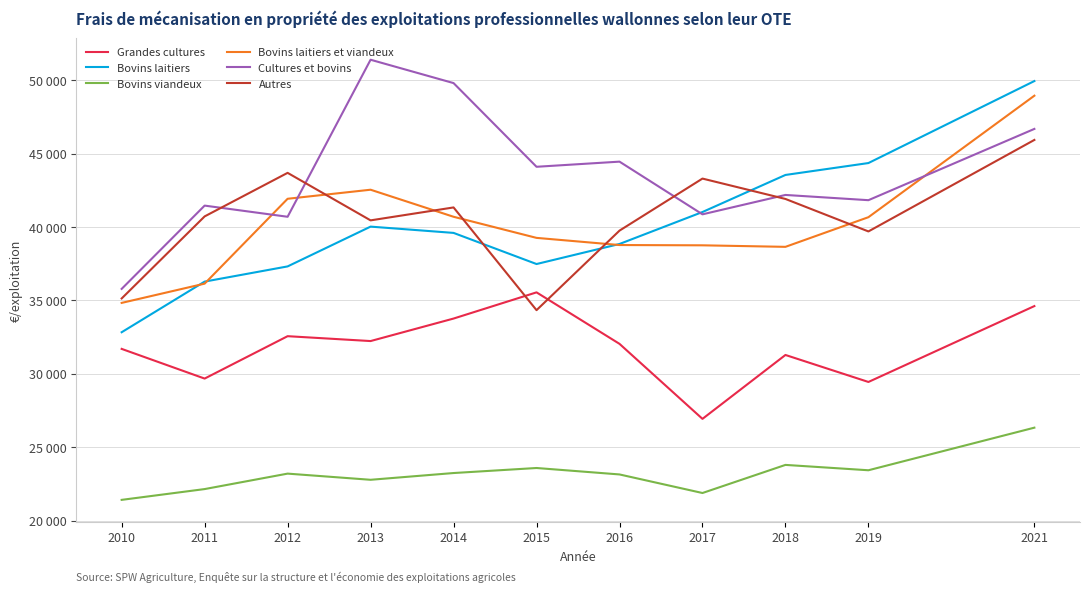

At which category does the chart reach its peak across all series?

2013